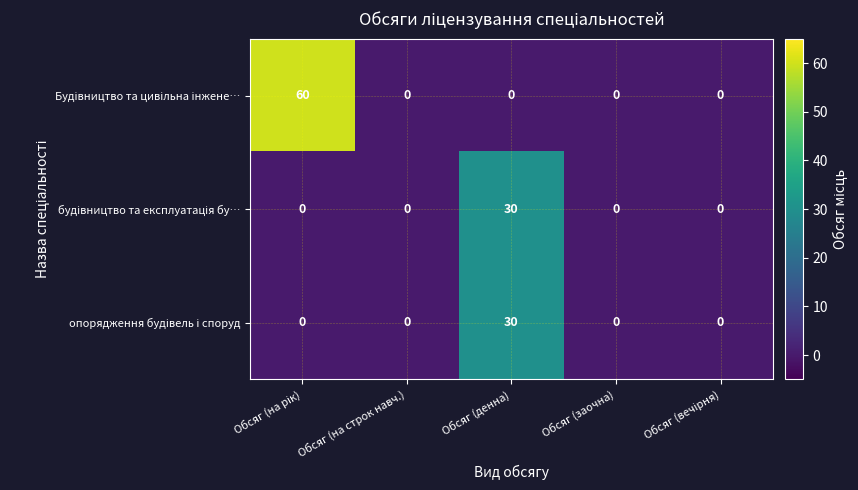

How many categories are shown in the chart?

5